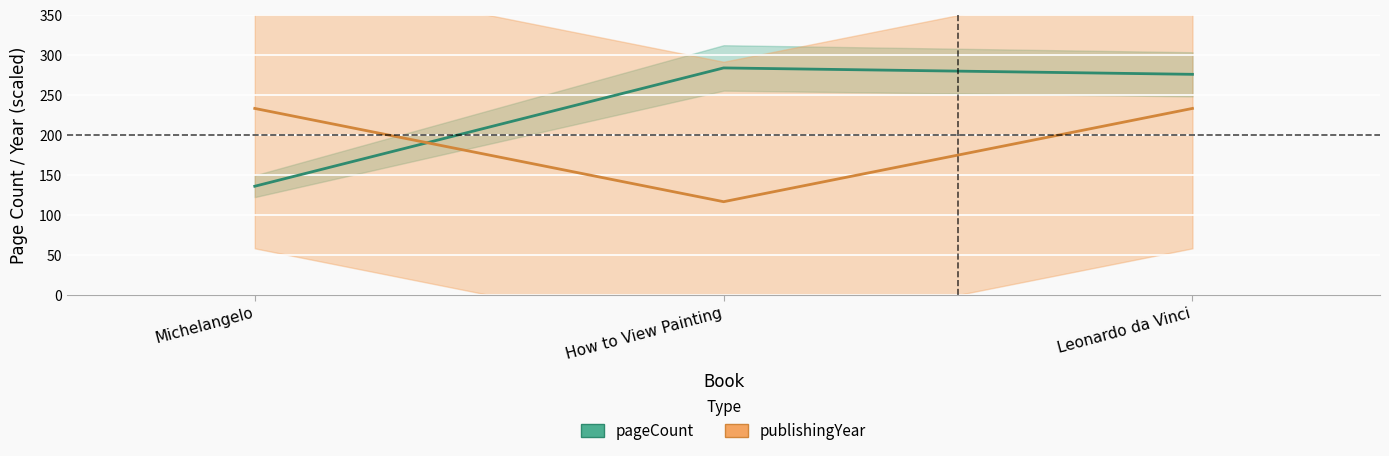

What is the minimum value for pageCount?

136.0